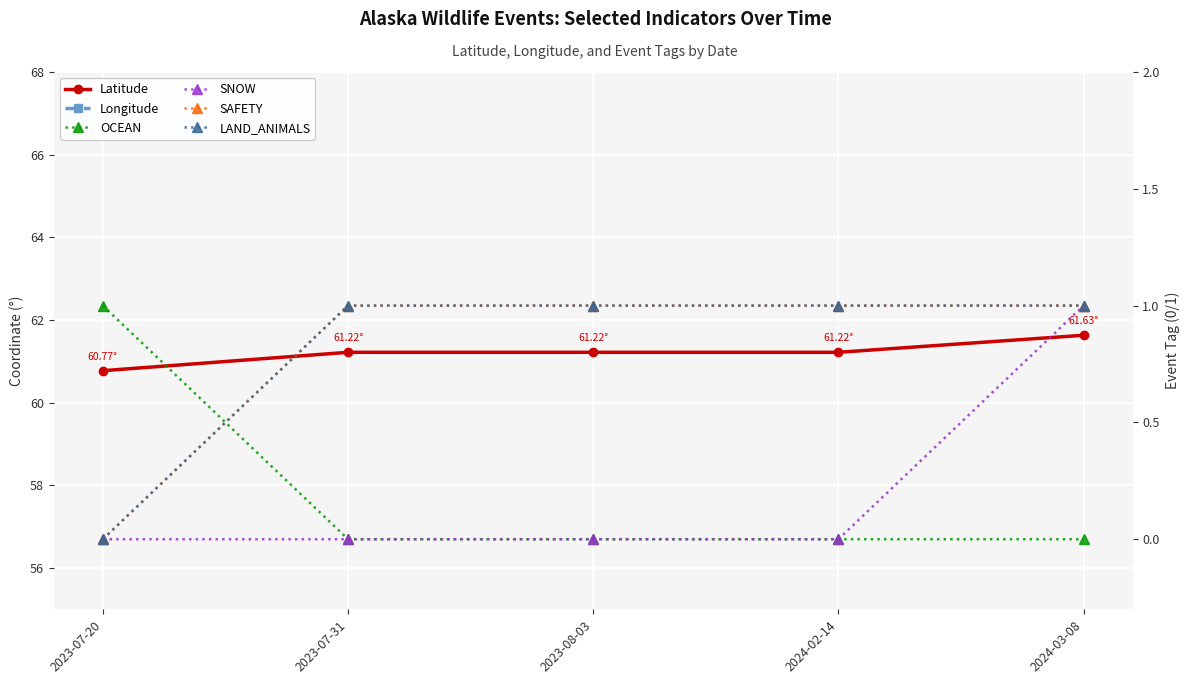

What position from the left is 2023-08-03?

3